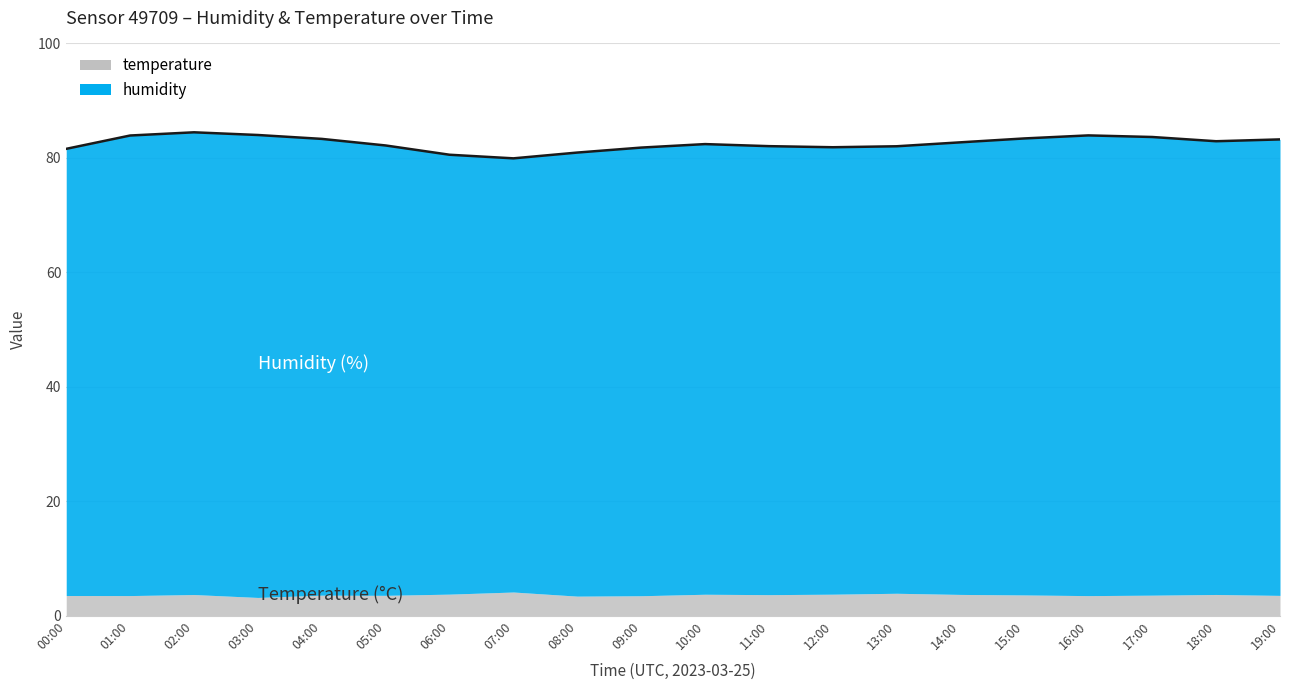

How many lines are shown in the chart?

2